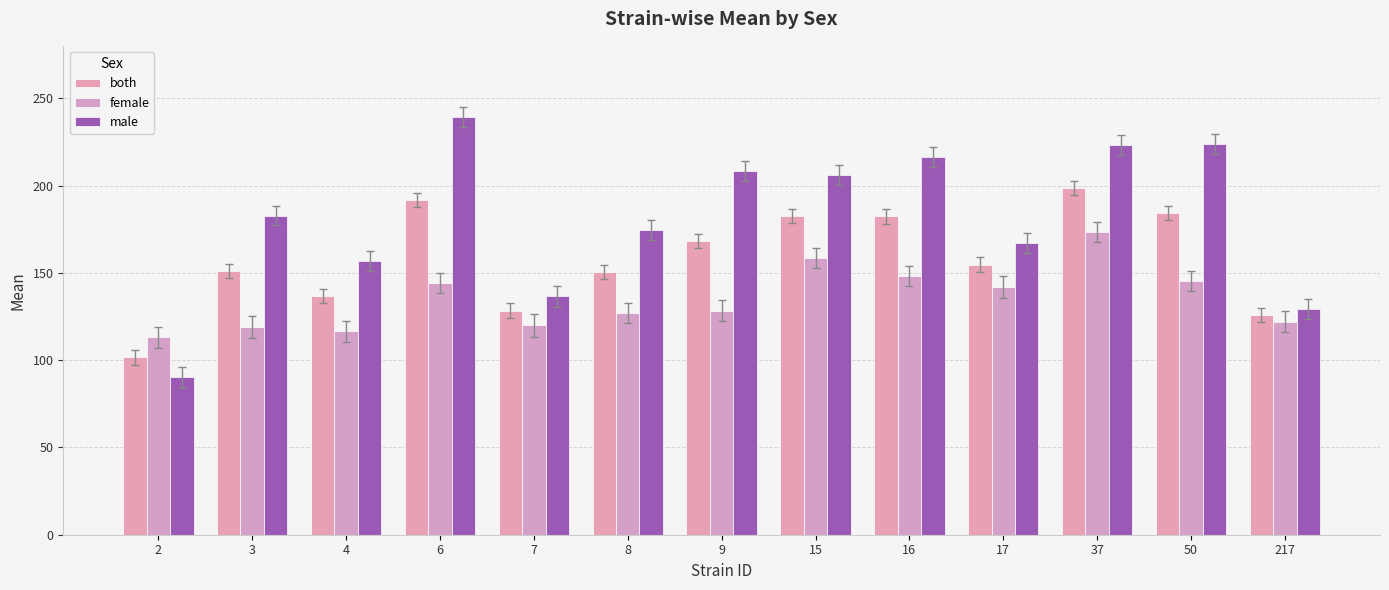

How many categories are shown in the chart?

13